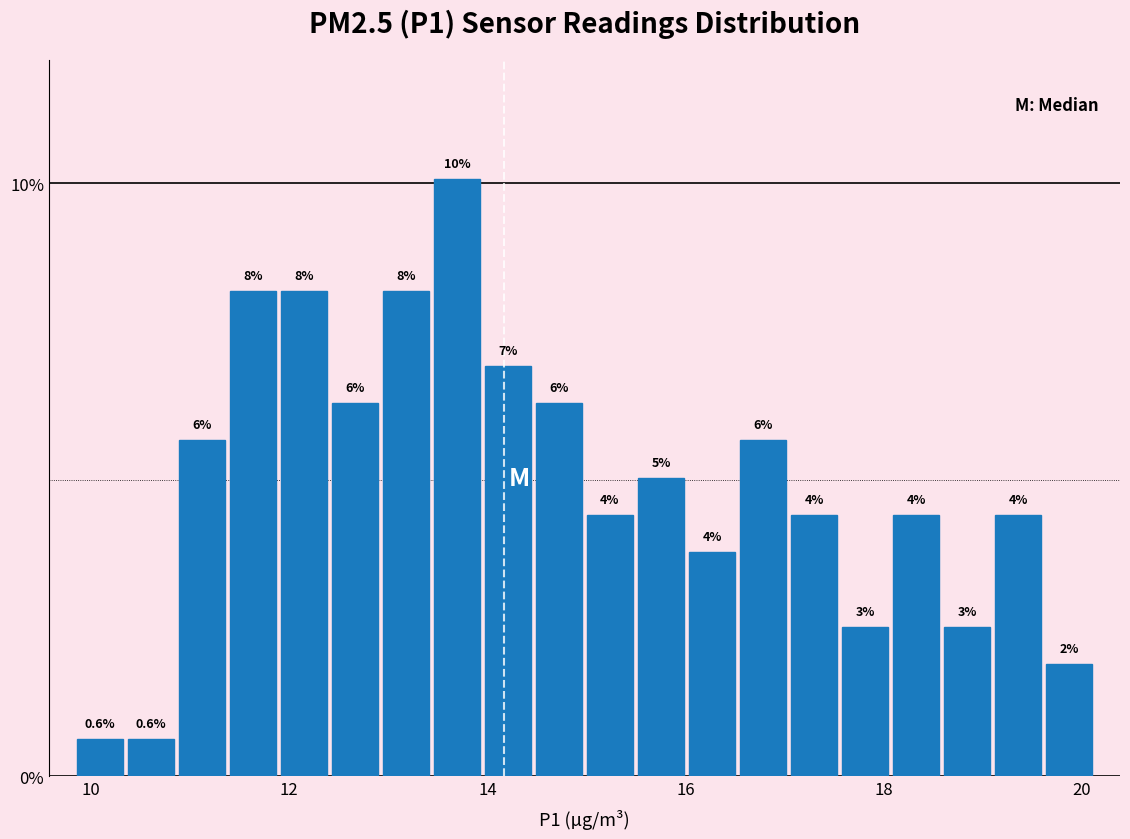

Around what value on the x-axis is the tallest bar? Give the approximate position of its centre, as read against the axis.

13.6